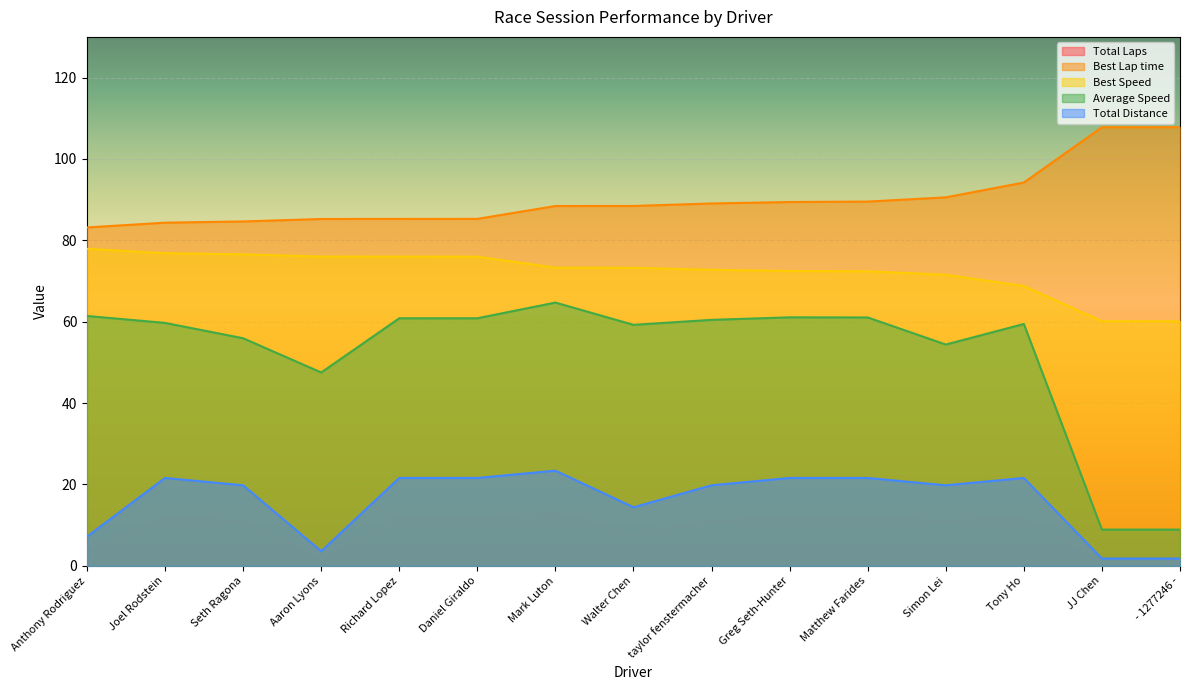

Which has a higher value, - 1277246 - or Daniel Giraldo?

Daniel Giraldo